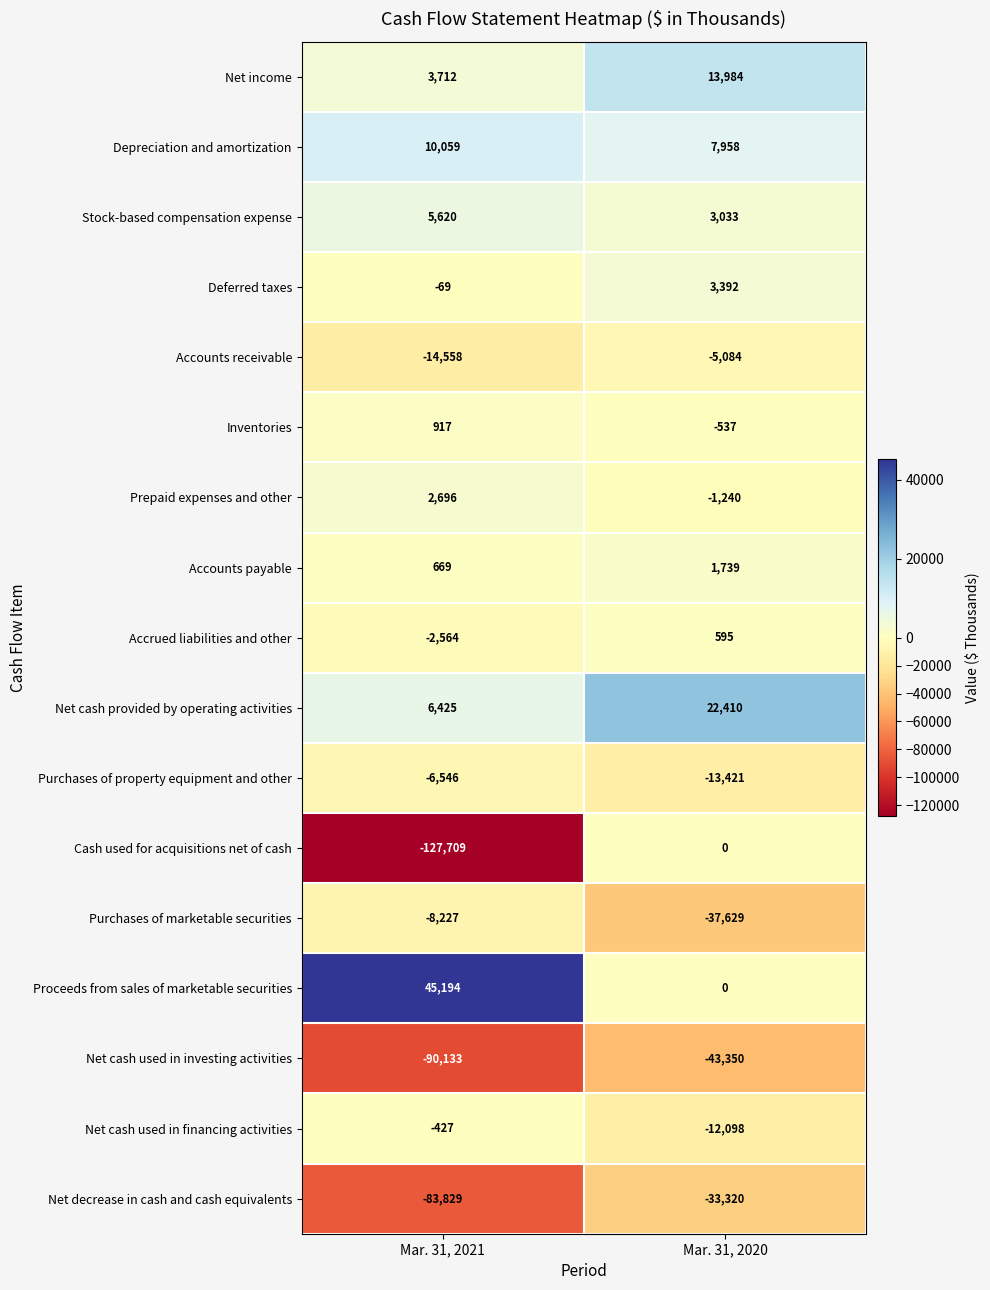

List the series in order of their peak value, lowest first.

Net cash used in investing activities, Net decrease in cash and cash equivalents, Purchases of marketable securities, Purchases of property equipment and other, Accounts receivable, Net cash used in financing activities, Cash used for acquisitions net of cash, Accrued liabilities and other, Inventories, Accounts payable, Prepaid expenses and other, Deferred taxes, Stock-based compensation expense, Depreciation and amortization, Net income, Net cash provided by operating activities, Proceeds from sales of marketable securities